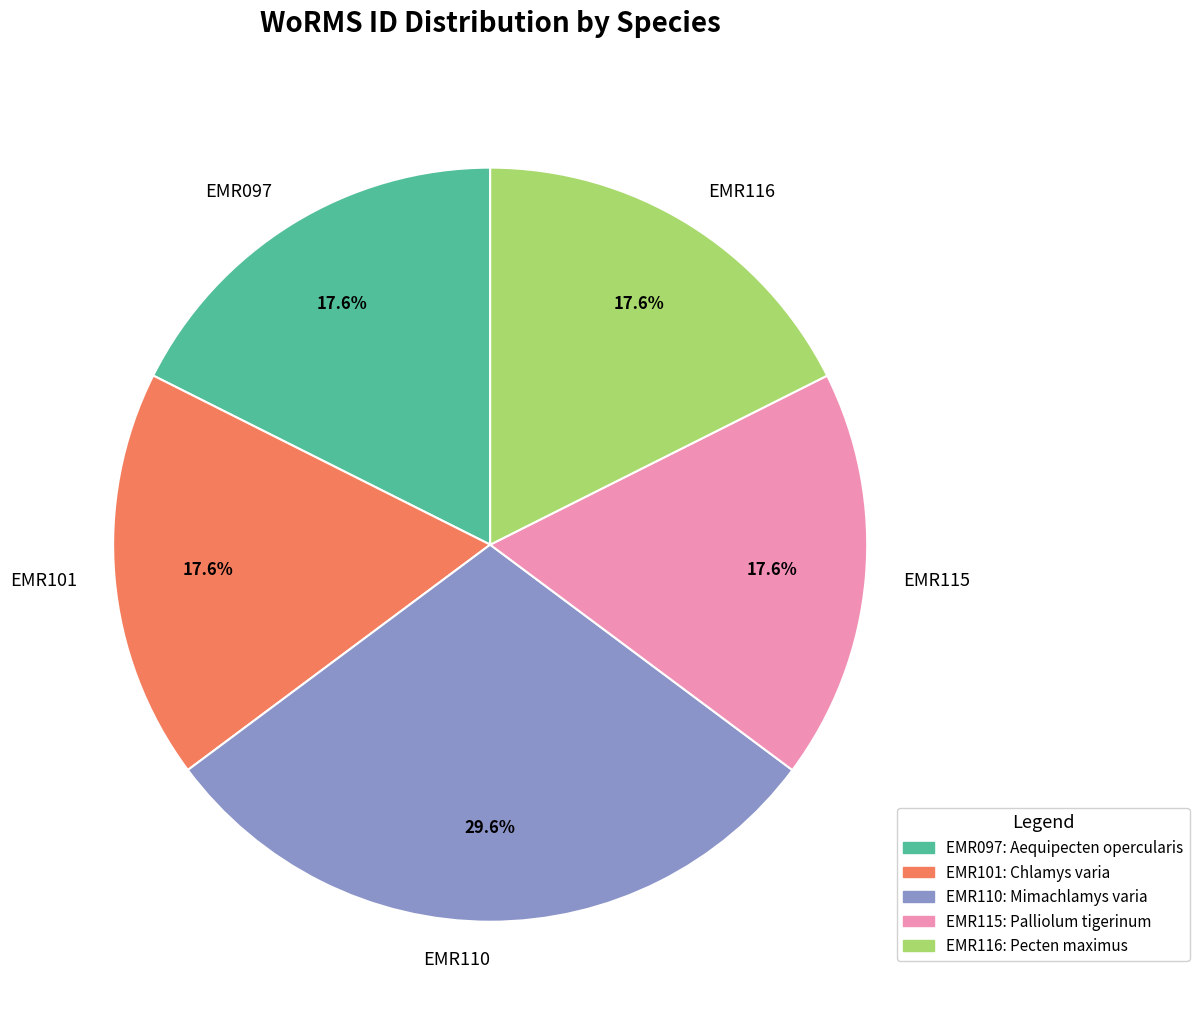

What portion of the pie excludes EMR097?

82.4%